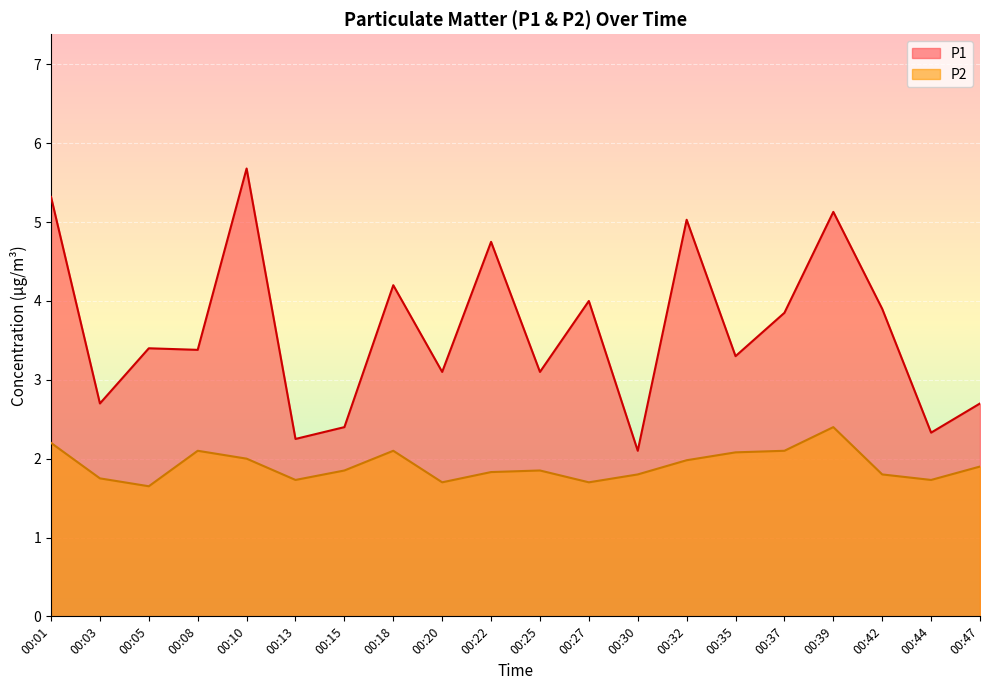

Reading left to right, transcribe all the data shown in this chart.

P1: 5.3	2.7	3.4	3.4	5.7	2.2	2.4	4.2	3.1	4.8	3.1	4.0	2.1	5.0	3.3	3.9	5.1	3.9	2.3	2.7
P2: 2.2	1.8	1.6	2.1	2.0	1.7	1.9	2.1	1.7	1.8	1.9	1.7	1.8	2.0	2.1	2.1	2.4	1.8	1.7	1.9